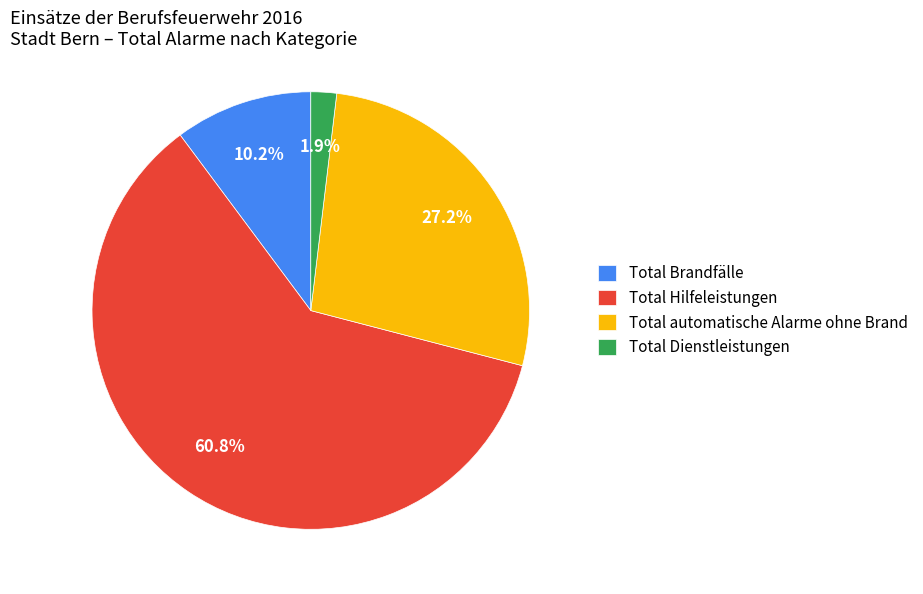

Rank the categories by value from lowest to highest.

Total Dienstleistungen, Total Brandfälle, Total automatische Alarme ohne Brand, Total Hilfeleistungen